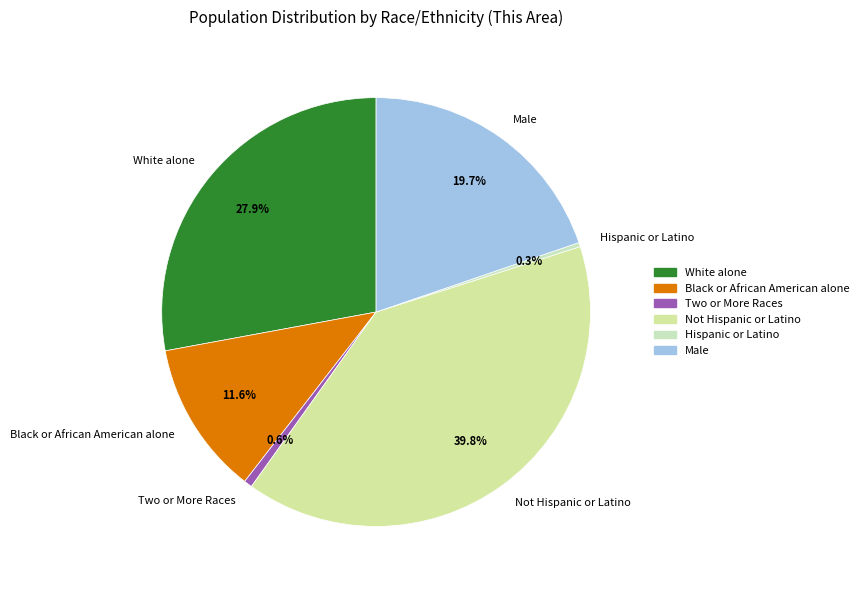

Which category has the biggest portion of the pie?

Not Hispanic or Latino